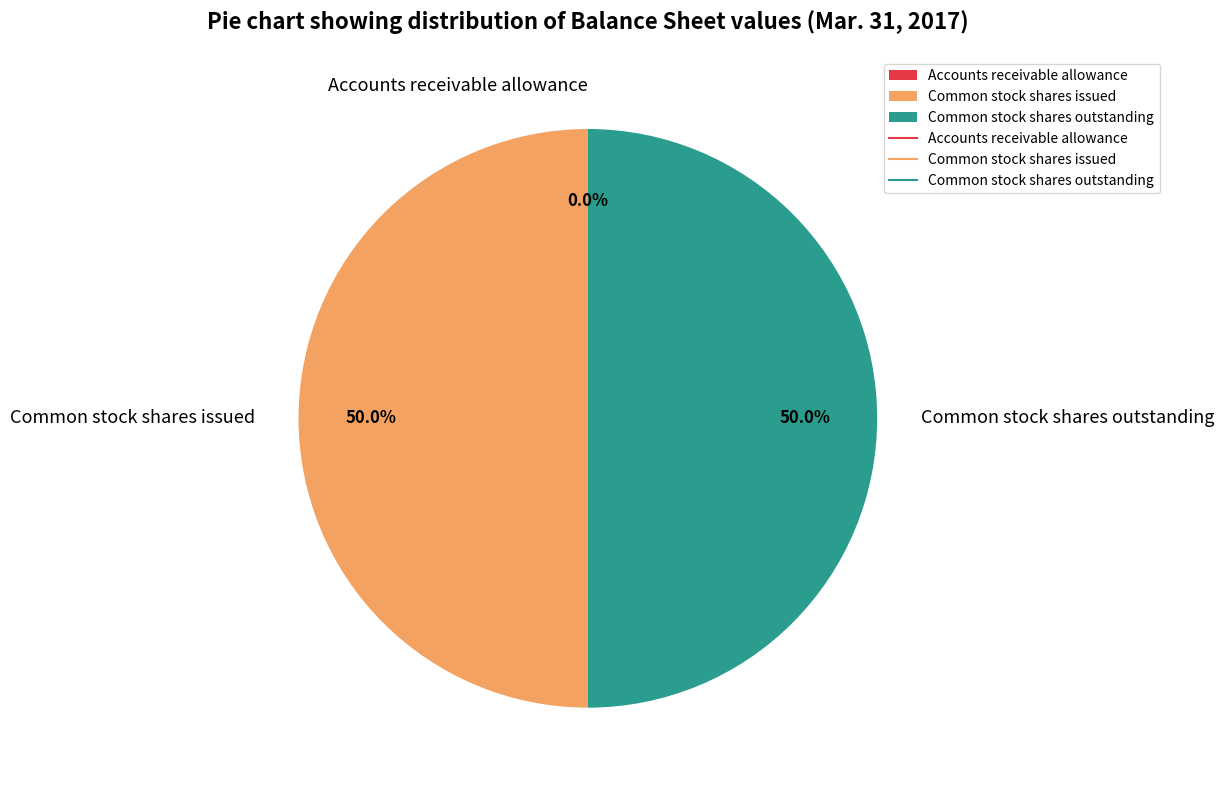

True or false: Common stock shares outstanding accounts for 50% of the total.

True